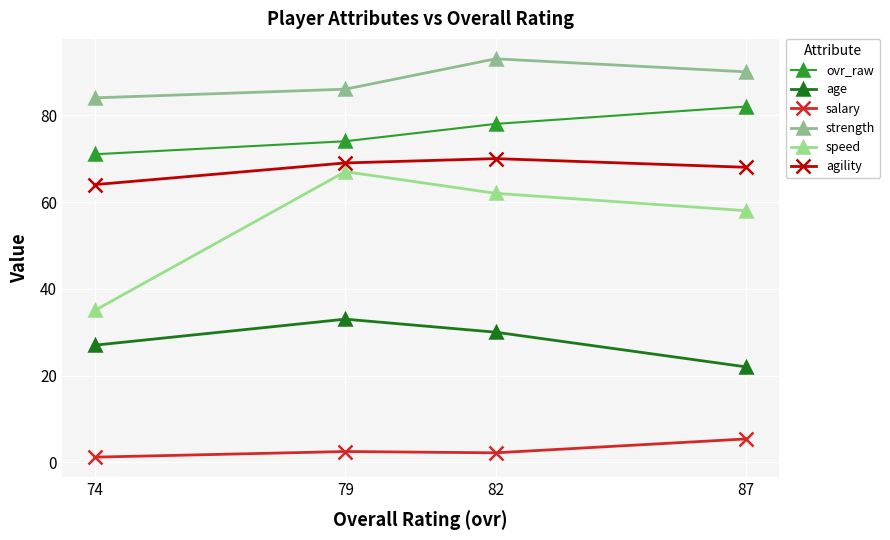

What is the smallest value displayed?

1.2